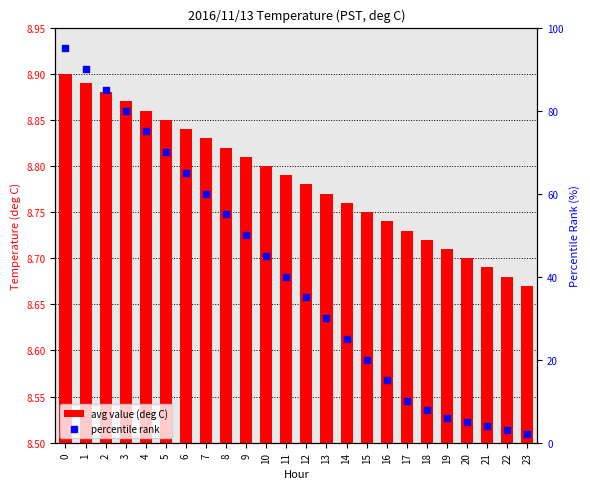

Which series has the widest spread of Y values?

percentile rank